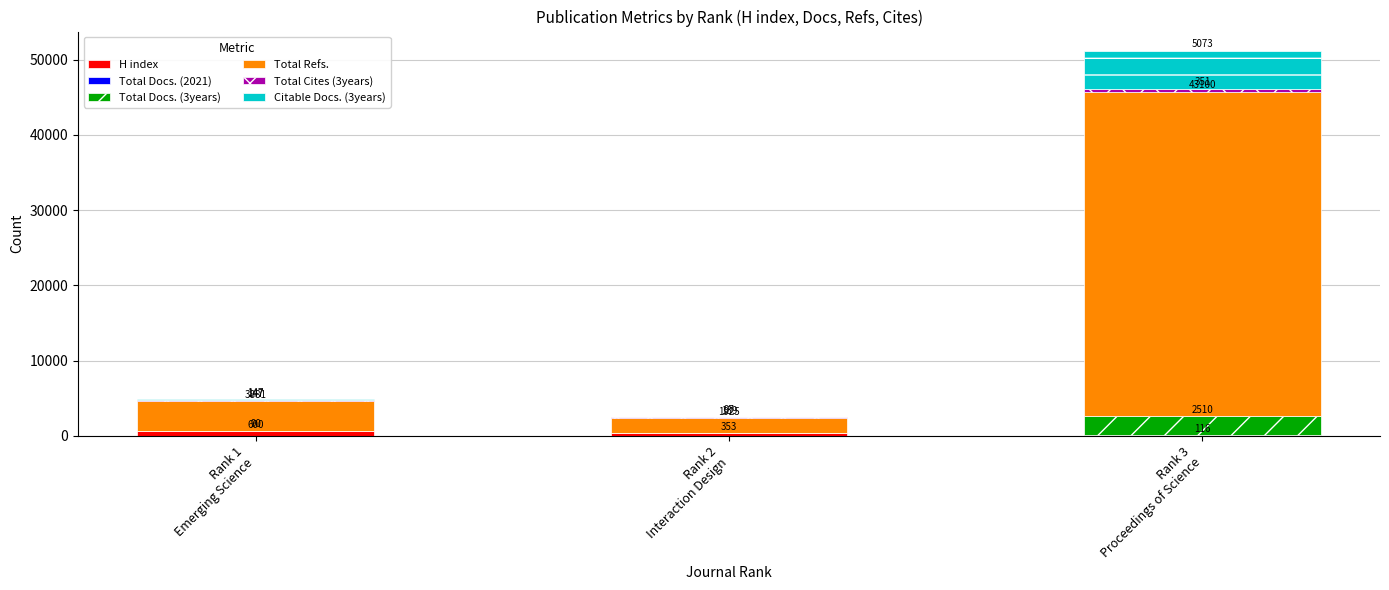

How many distinct data groups are displayed?

6